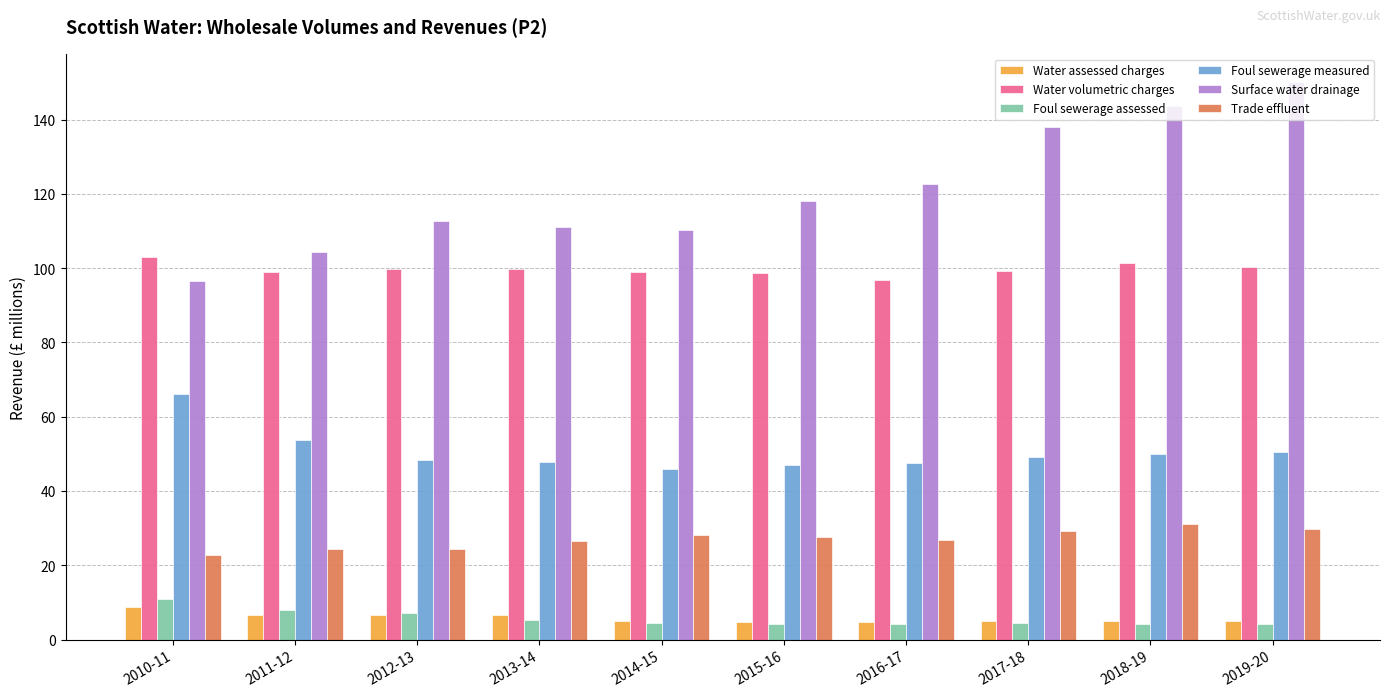

Does the chart contain stacked bars?

No